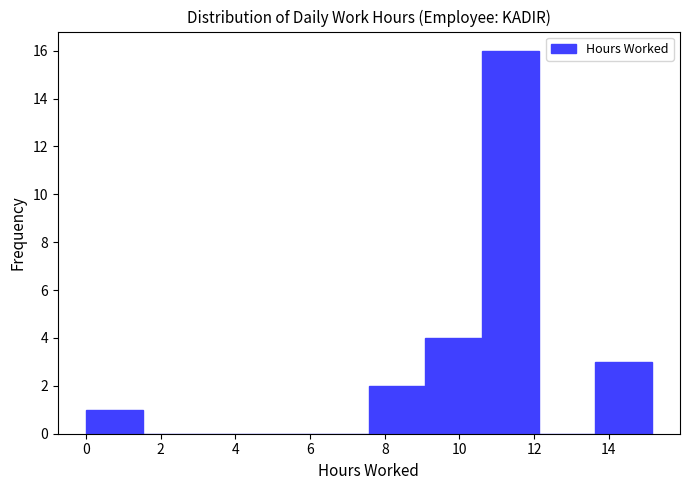

Over which range of the x-axis is the bar tallest?

10.6 to 12.2